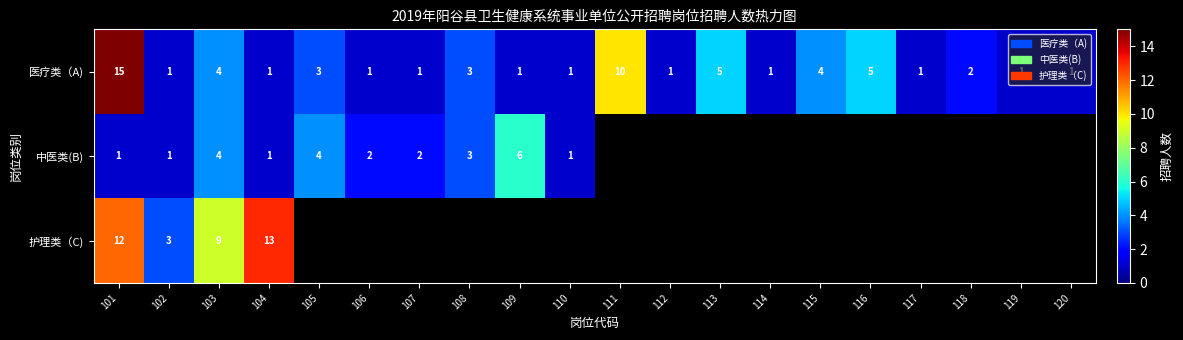

What is the difference between the highest and lowest values at 109?

5.0